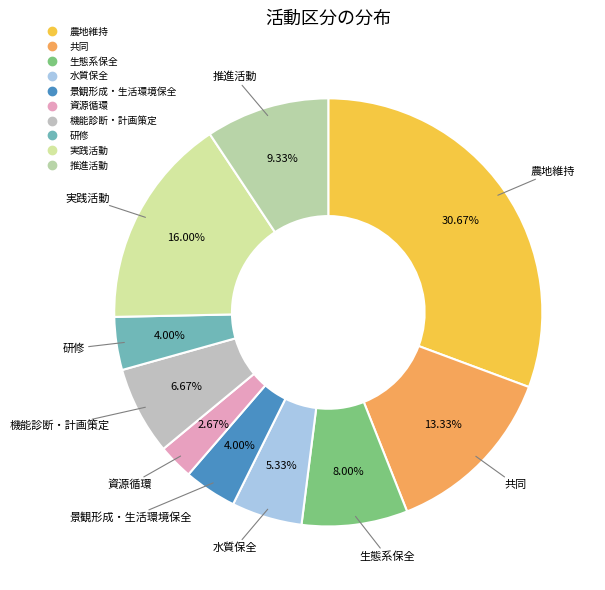

What is the ratio of the value at 生態系保全 to the value at 研修?

2.0